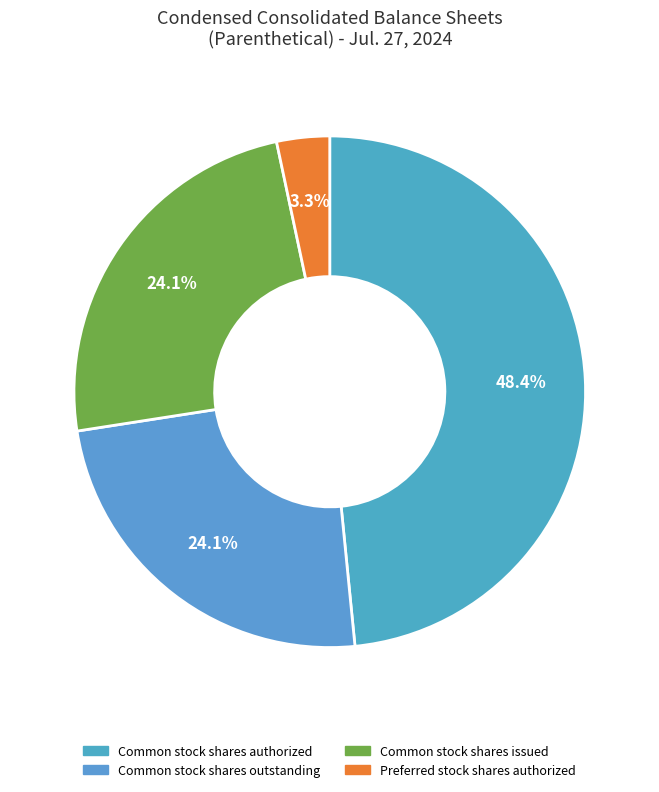

What is the largest slice in the pie chart?

Common stock shares authorized